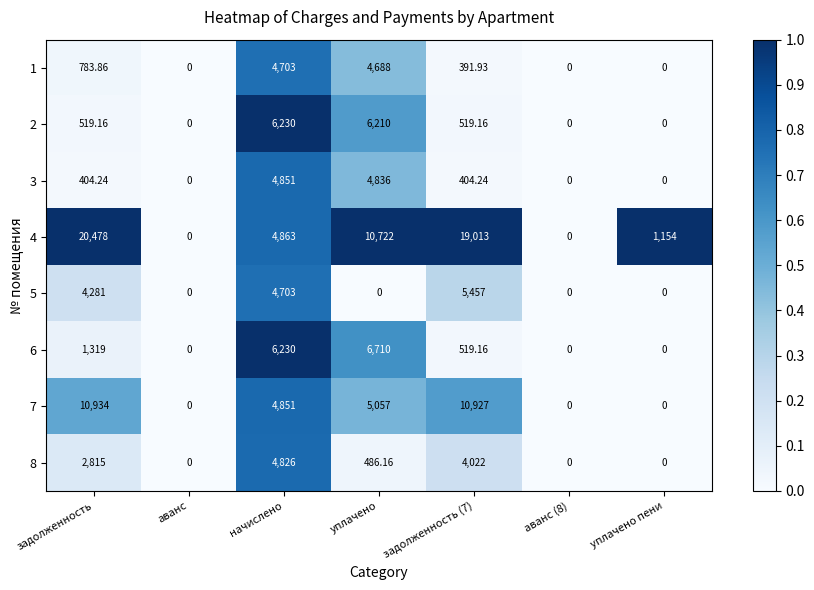

Is the value of 5 at задолженность greater than the value of 4 at начислено?

No